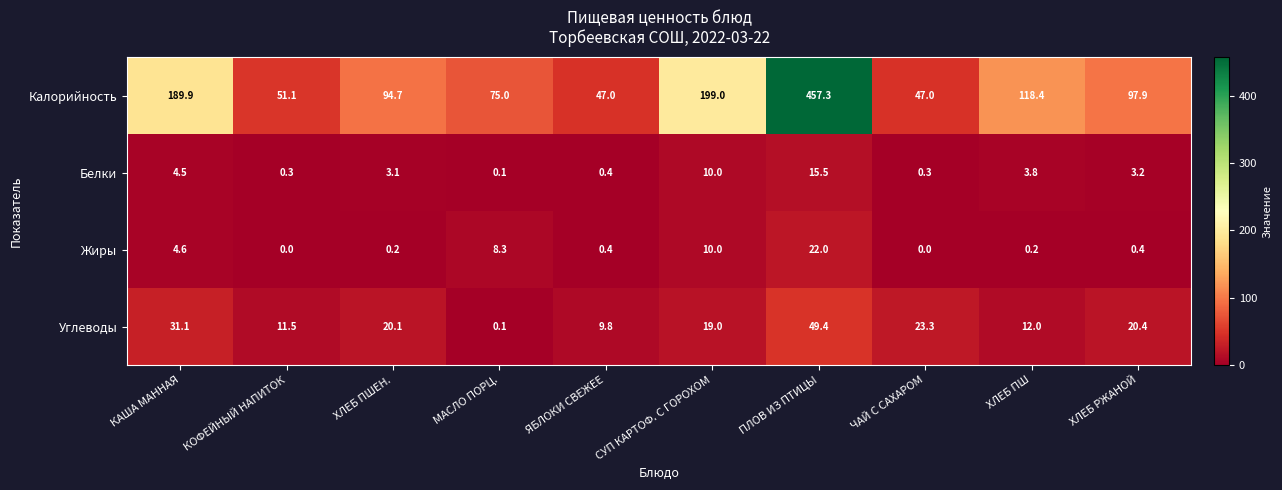

How many series are shown in this chart?

4